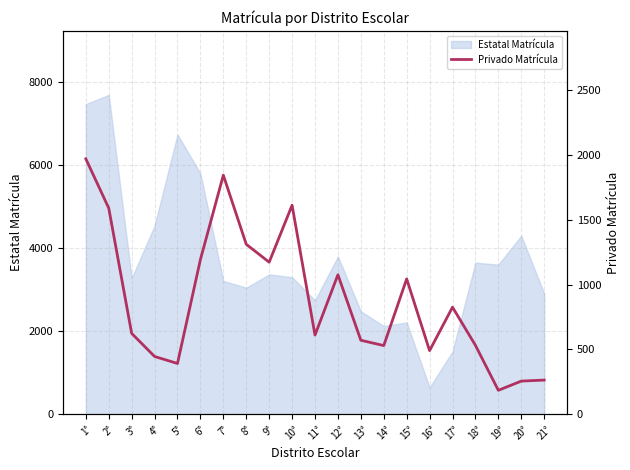

The chart shows a value of 343 at 6°. True or false?

False